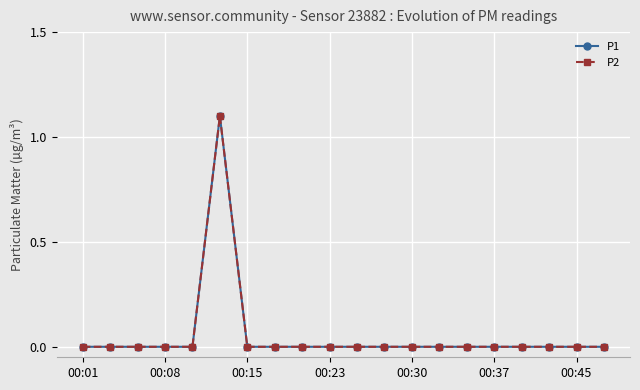

Which series has the widest spread of values?

P1